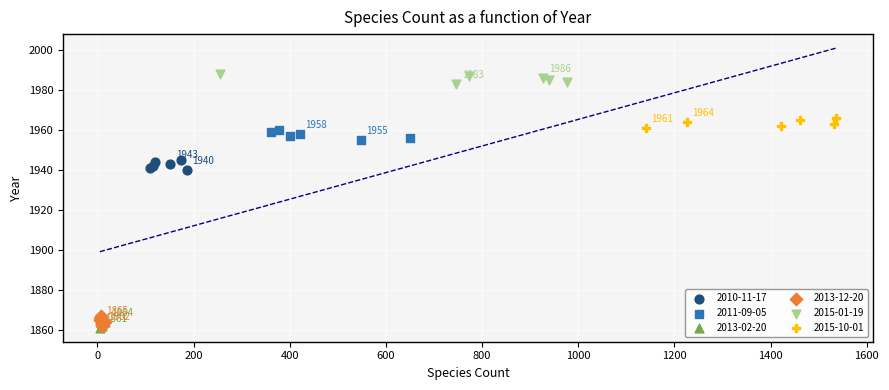

Which series reaches the maximum Y coordinate?

2015-01-19